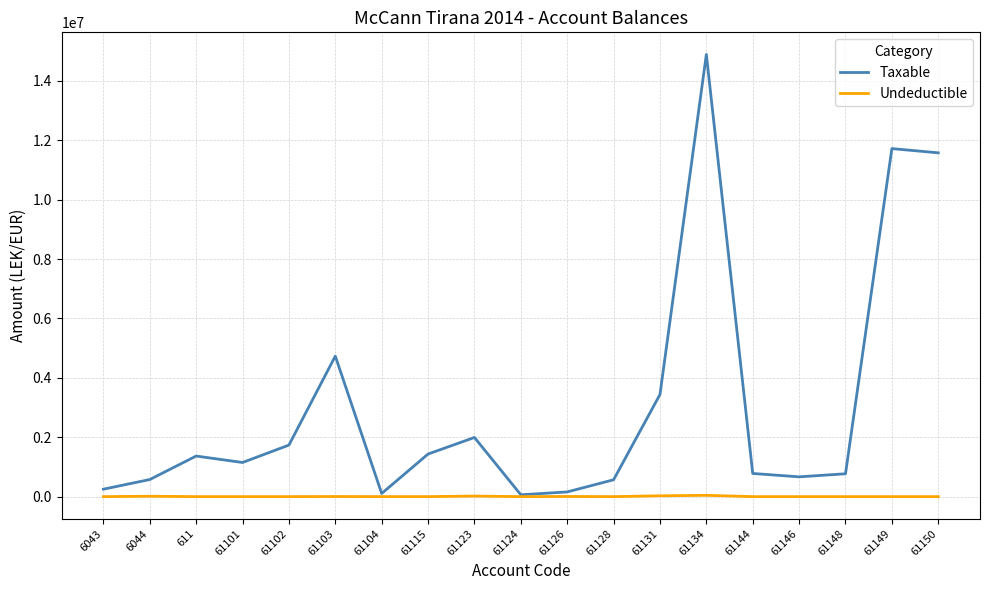

What is the maximum value shown in the chart?

14887859.8